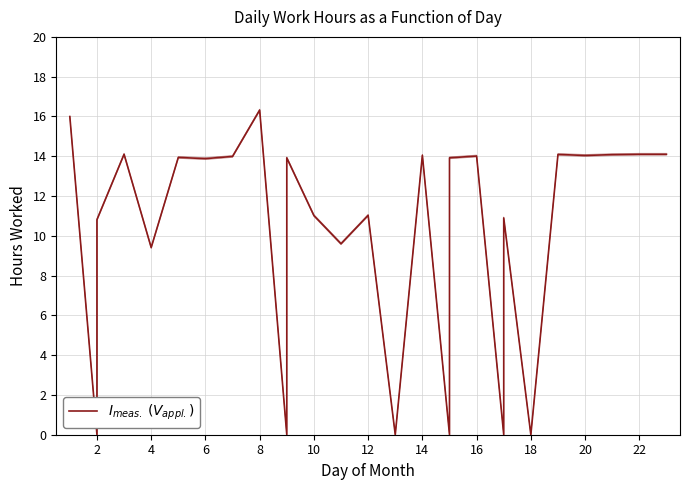

What is the difference between the maximum and second lowest values?

16.3